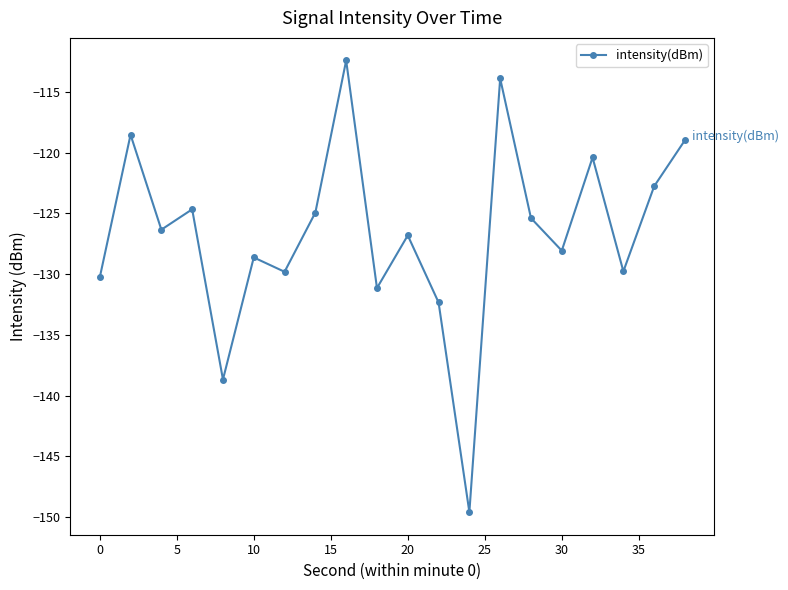

What is the greatest value displayed?

-112.4